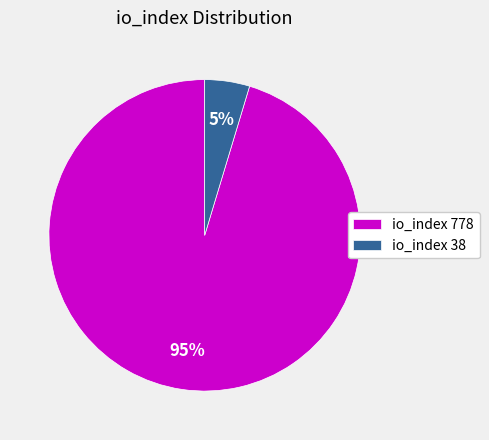

To the nearest percent, what is the average slice percentage?

50%